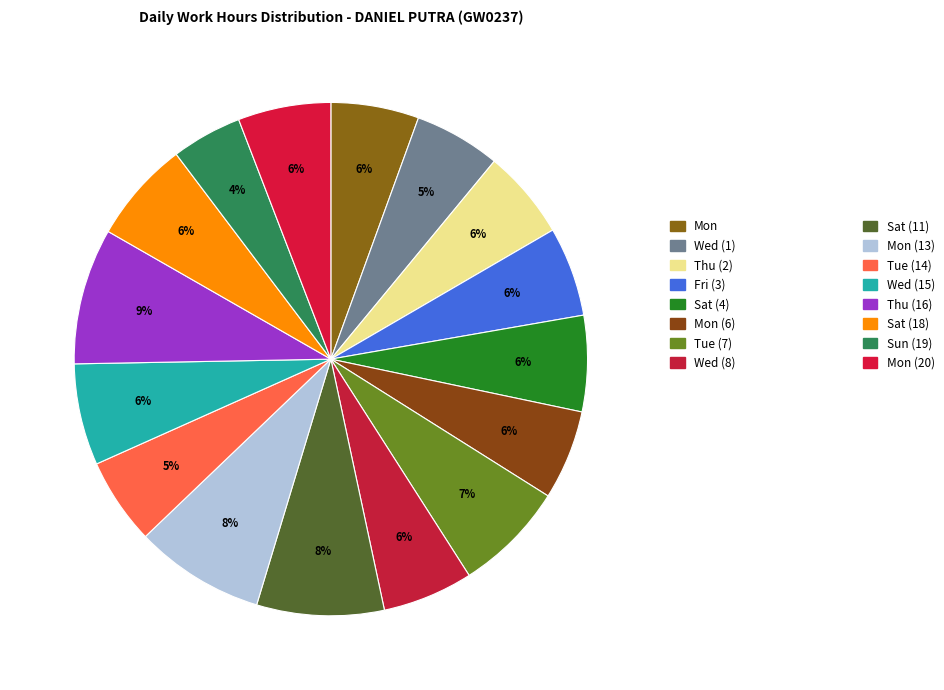

Which category has the biggest portion of the pie?

Thu (16)